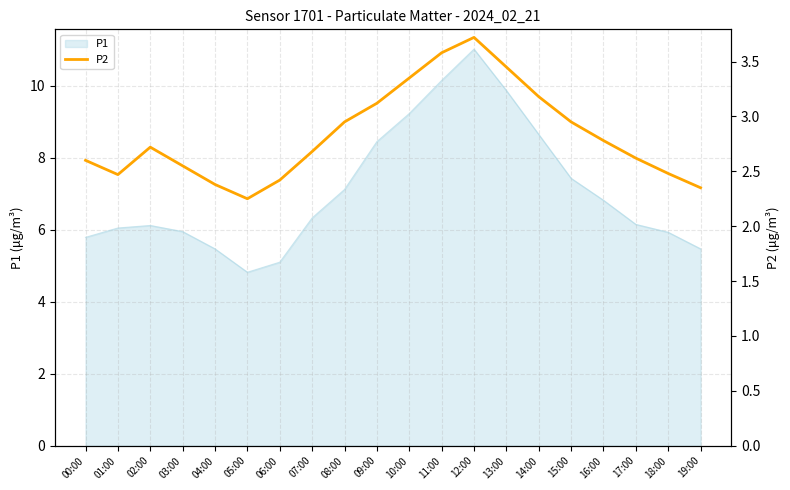

Which category has the lowest value across all series?

05:00